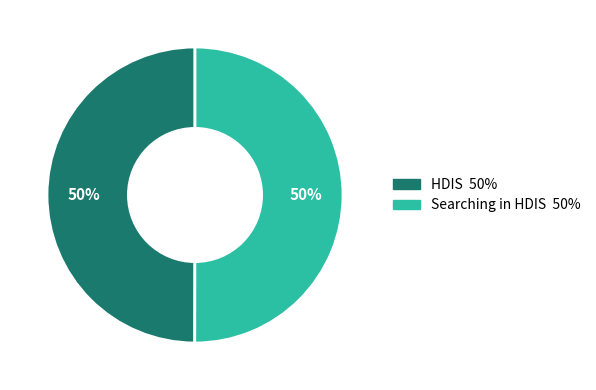

To the nearest percent, what is the average slice percentage?

50%